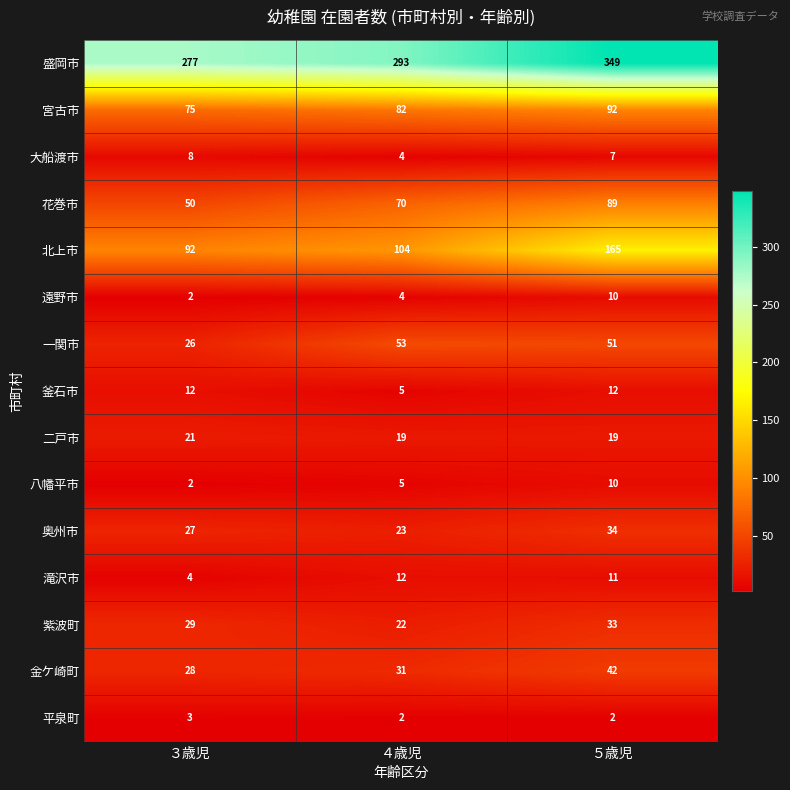

Which series has the largest total across all categories?

盛岡市